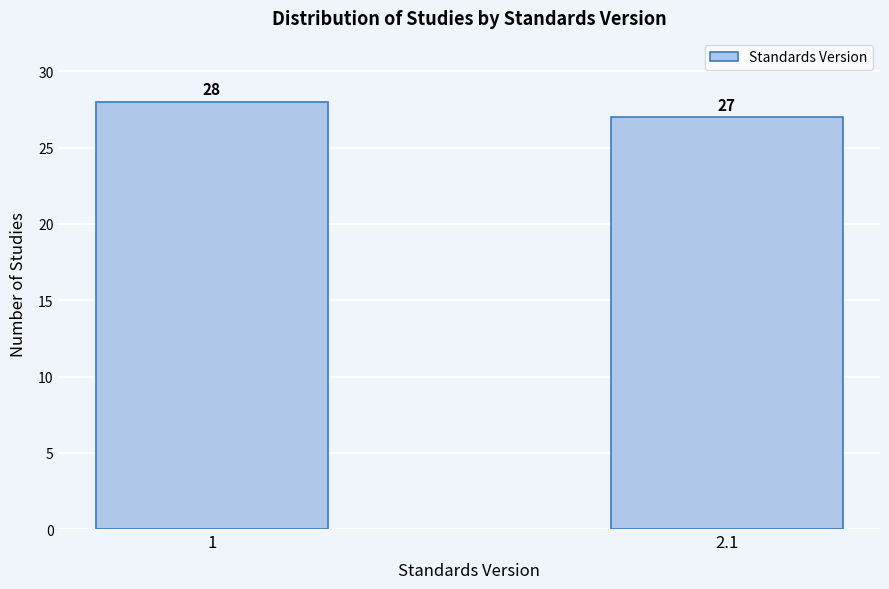

Reading left to right, list all the values displayed in this chart.

1=28	2.1=27